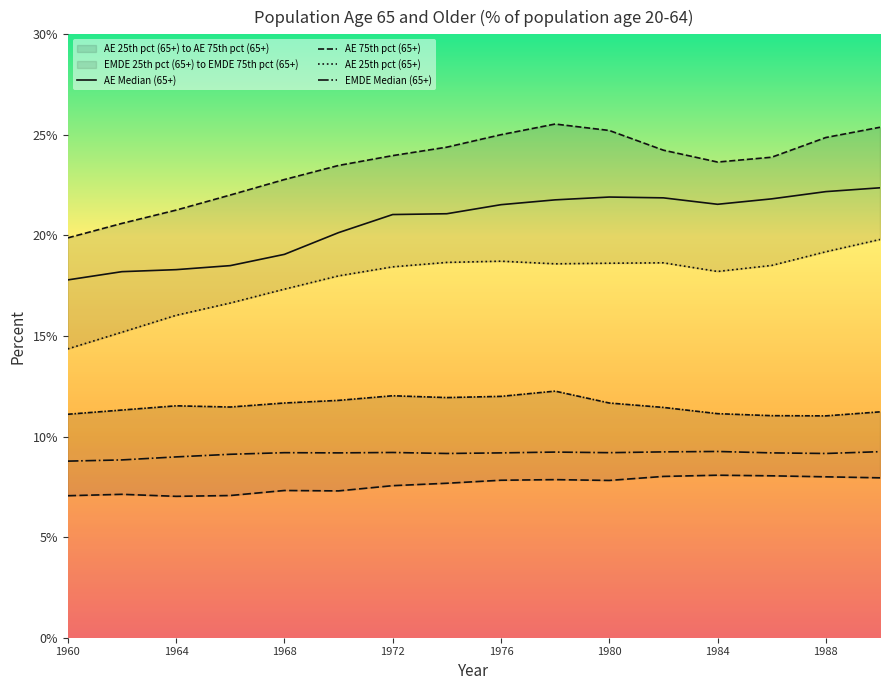

True or false: AE 75th pct (65+) and EMDE 75th pct (65+) cross at least once.

False